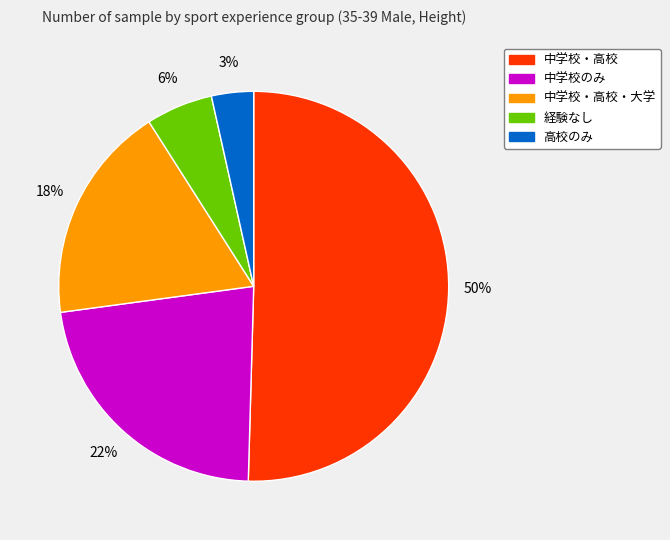

Is there a majority slice in this chart?

Yes